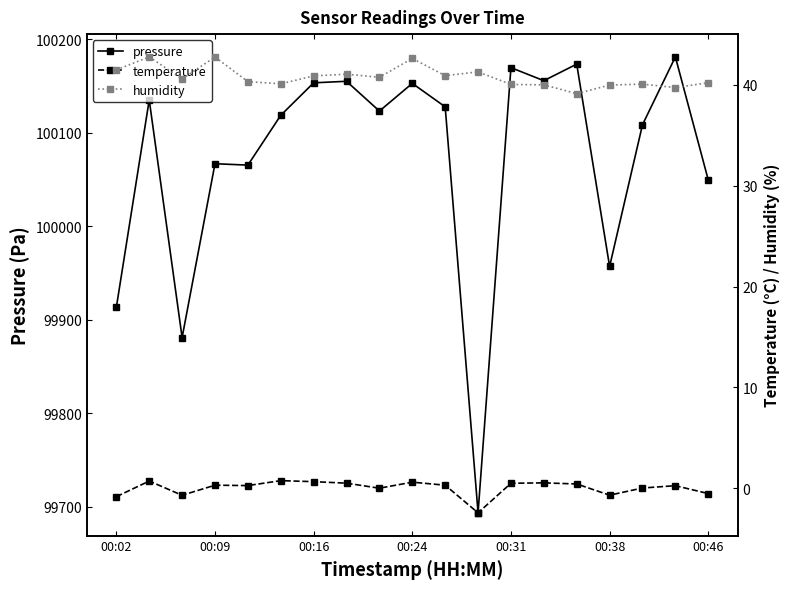

True or false: humidity and pressure intersect in this chart.

False